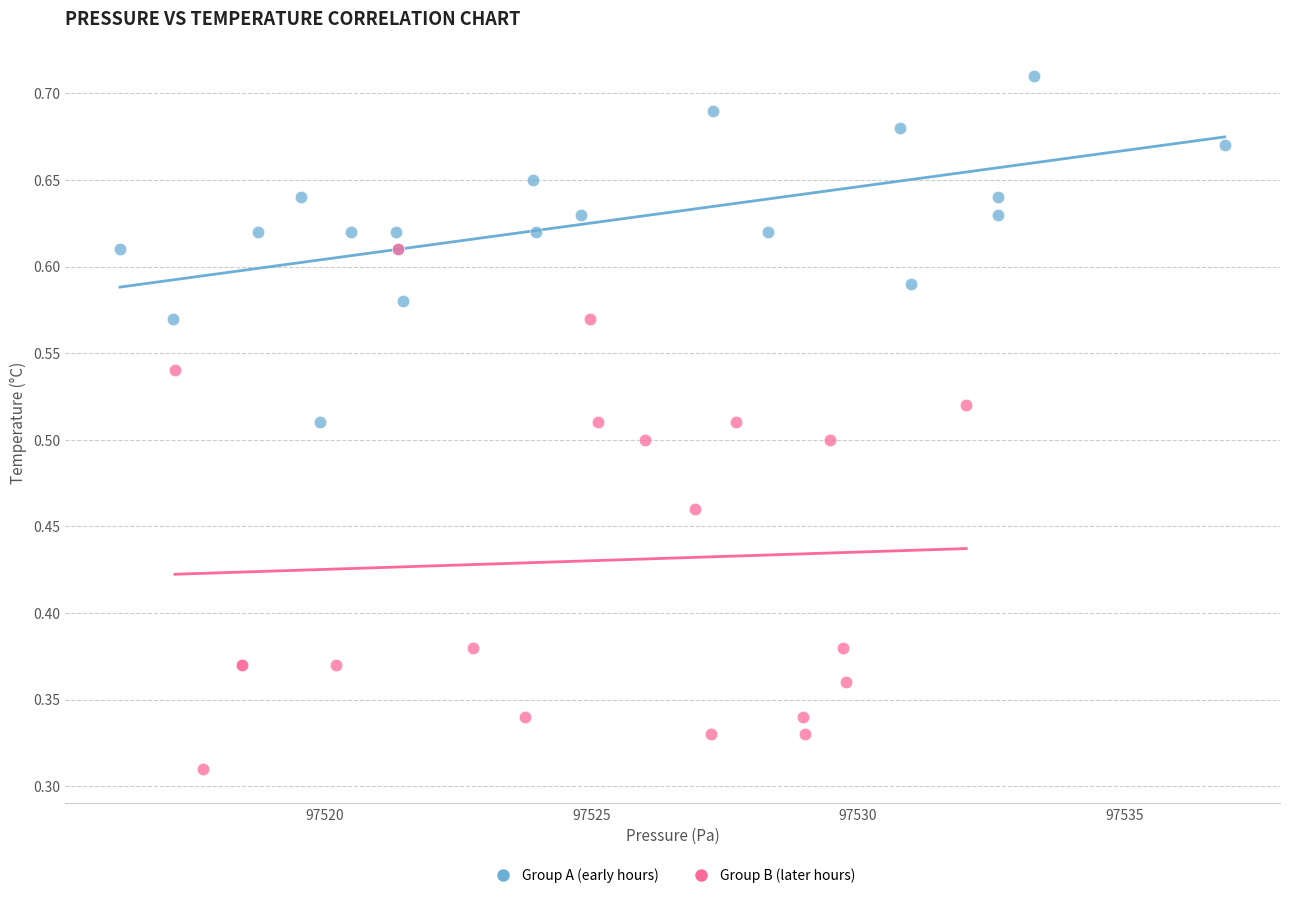

Which series has the widest spread of Y values?

Group B (later hours)